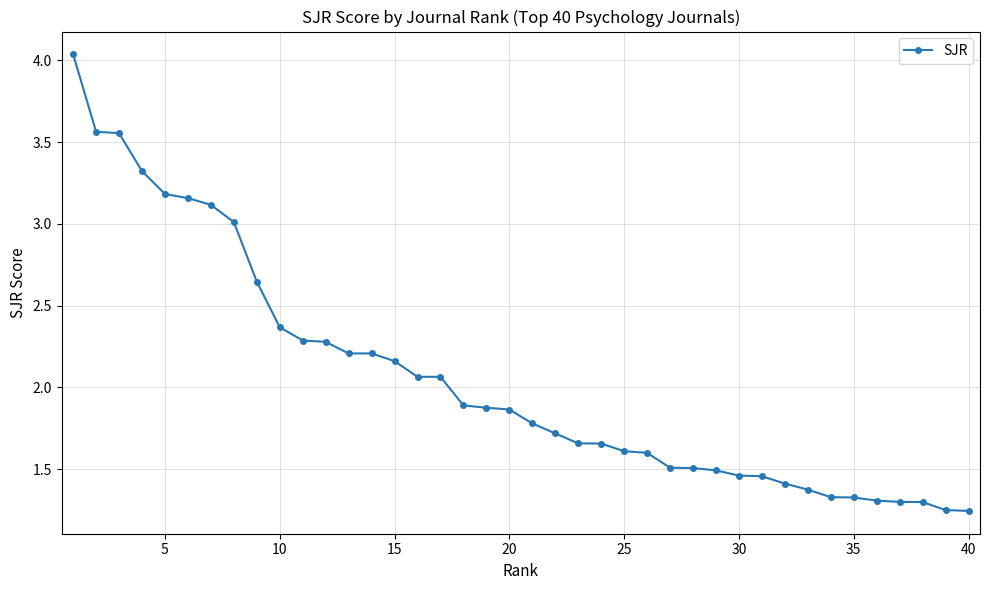

The chart shows a value of 2.2 at 35. True or false?

False